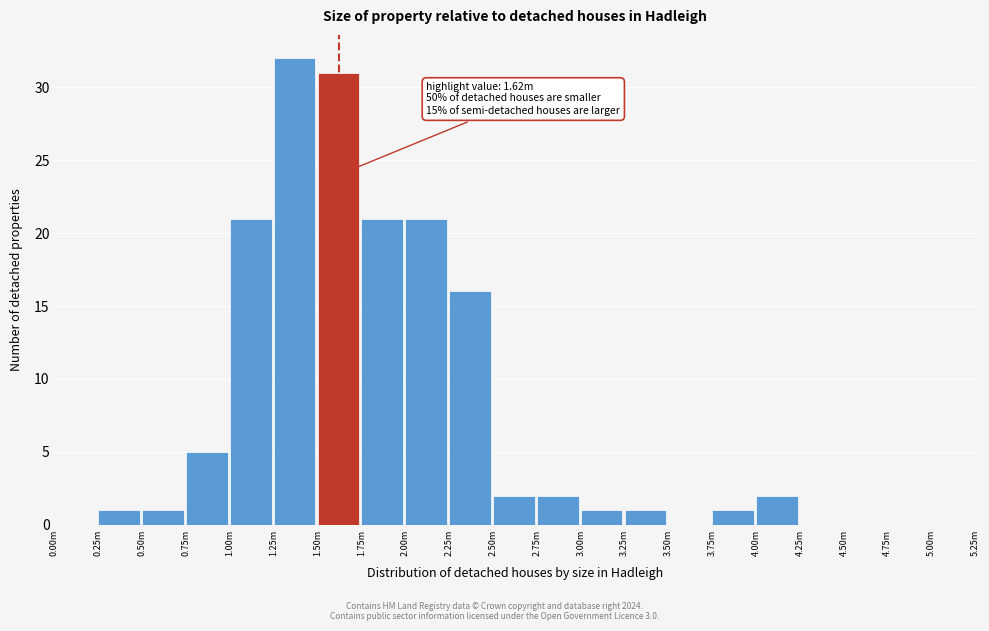

Reading right to left, what are all the values shown in this chart?

5.00m=0	4.75m=0	4.50m=0	4.25m=0	4.00m=2	3.75m=1	3.50m=0	3.25m=1	3.00m=1	2.75m=2	2.50m=2	2.25m=16	2.00m=21	1.75m=21	1.50m=31	1.25m=32	1.00m=21	0.75m=5	0.50m=1	0.25m=1	0.00m=0